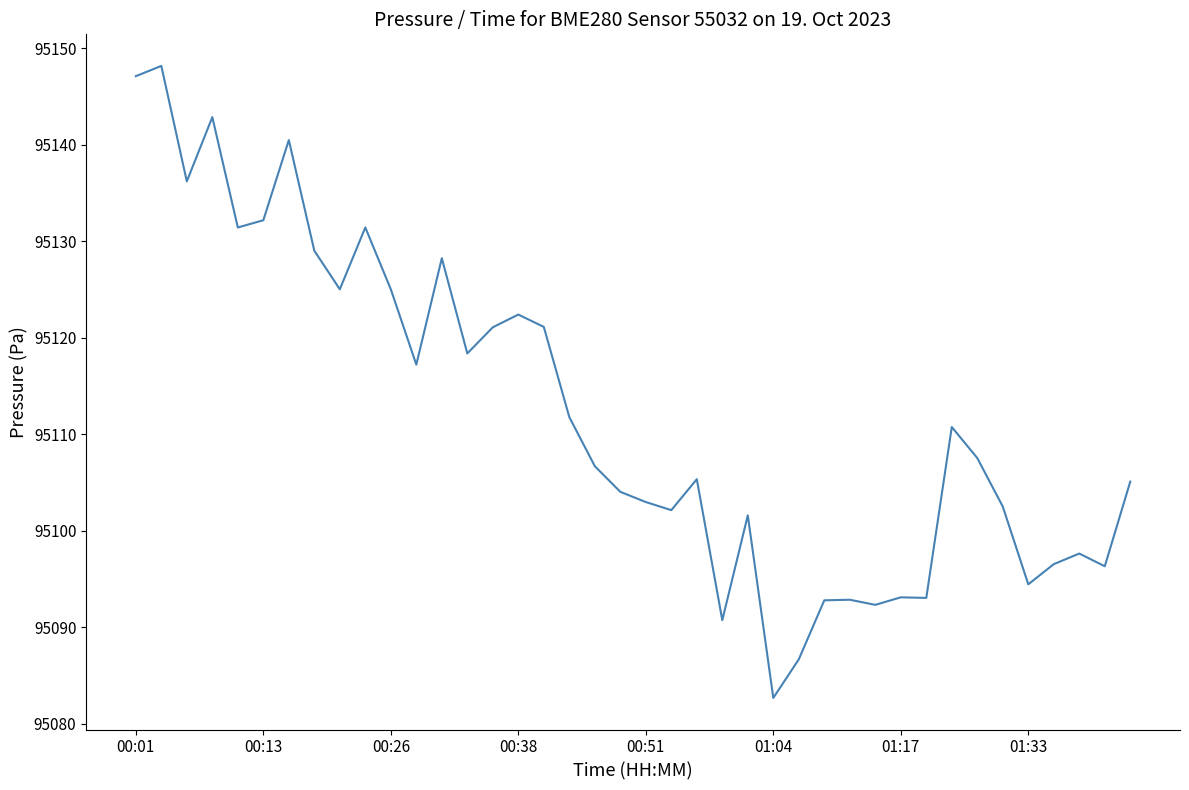

What is the minimum value shown in the chart?

95082.7